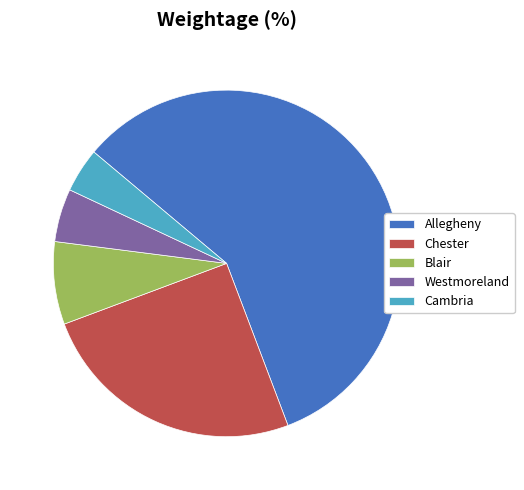

Which slice represents more than half of the pie?

Allegheny